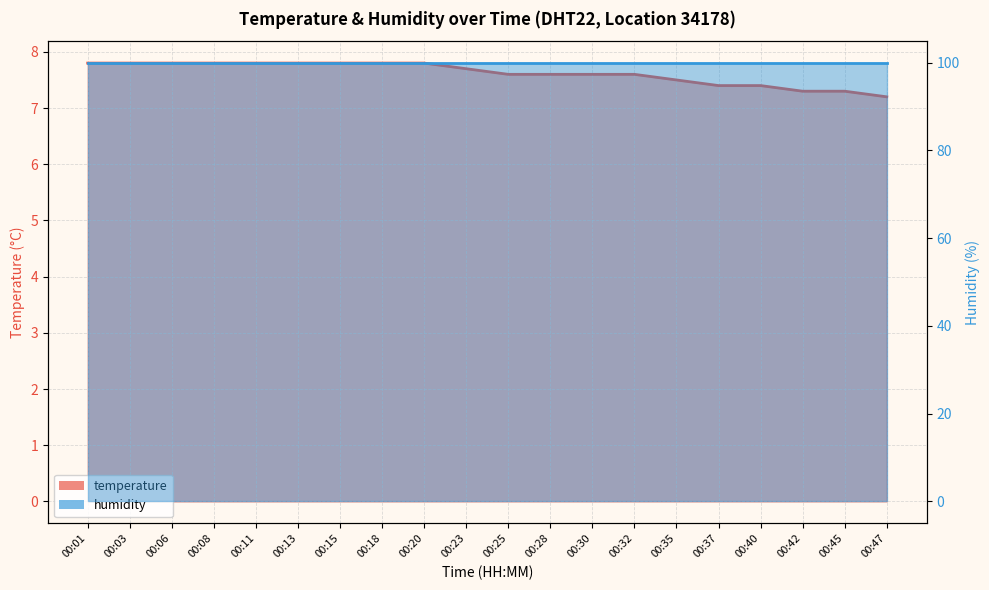

Is it true that the value at 00:15 is 7.8?

True